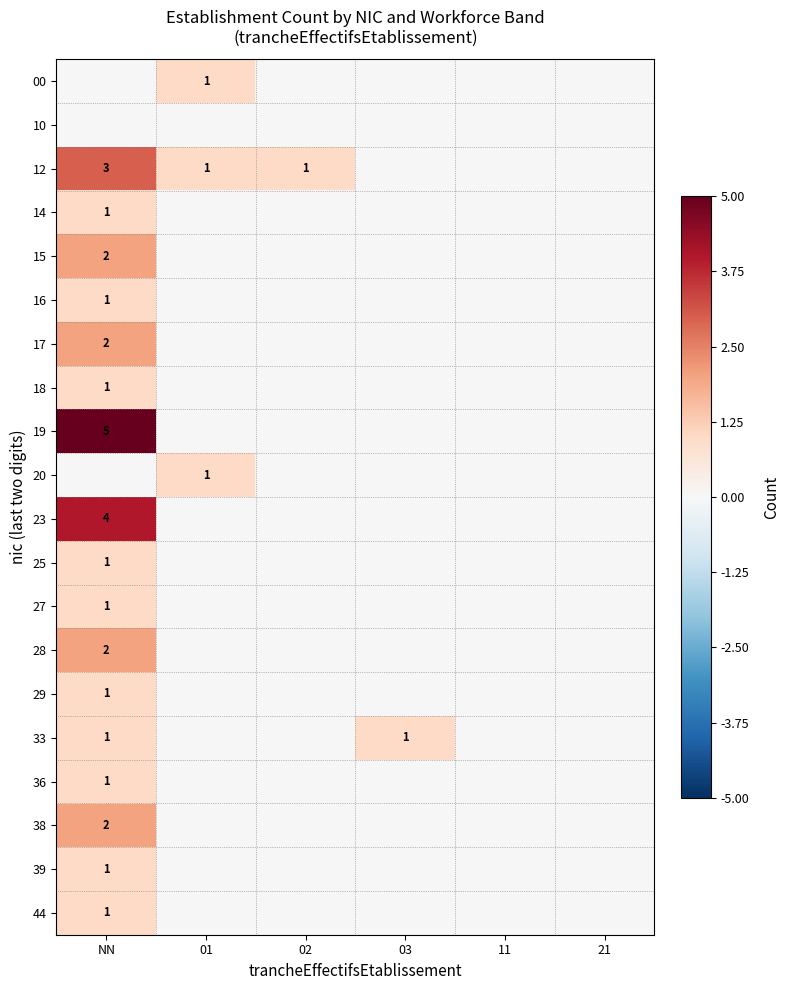

The value of 28 at NN is 3. True or false?

False